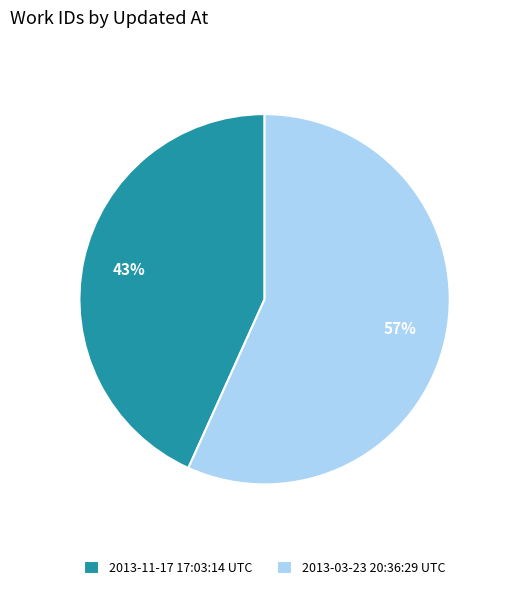

Is it true that 2013-11-17 17:03:14 UTC is 43% of the pie?

True